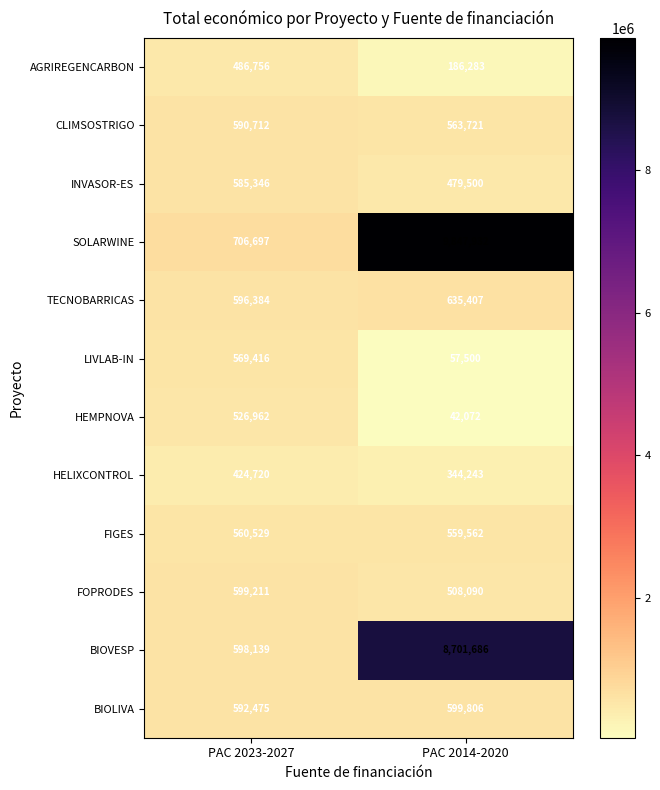

Reading right to left, what are all the values shown in this chart?

AGRIREGENCARBON: PAC 2014-2020=186283	PAC 2023-2027=486756
CLIMSOSTRIGO: PAC 2014-2020=563721	PAC 2023-2027=590712
INVASOR-ES: PAC 2014-2020=479500	PAC 2023-2027=585346
SOLARWINE: PAC 2014-2020=9847932	PAC 2023-2027=706697
TECNOBARRICAS: PAC 2014-2020=635407	PAC 2023-2027=596384
LIVLAB-IN: PAC 2014-2020=57500	PAC 2023-2027=569416
HEMPNOVA: PAC 2014-2020=42072	PAC 2023-2027=526962
HELIXCONTROL: PAC 2014-2020=344243	PAC 2023-2027=424720
FIGES: PAC 2014-2020=559562	PAC 2023-2027=560529
FOPRODES: PAC 2014-2020=508090	PAC 2023-2027=599211
BIOVESP: PAC 2014-2020=8701686	PAC 2023-2027=598139
BIOLIVA: PAC 2014-2020=599806	PAC 2023-2027=592475